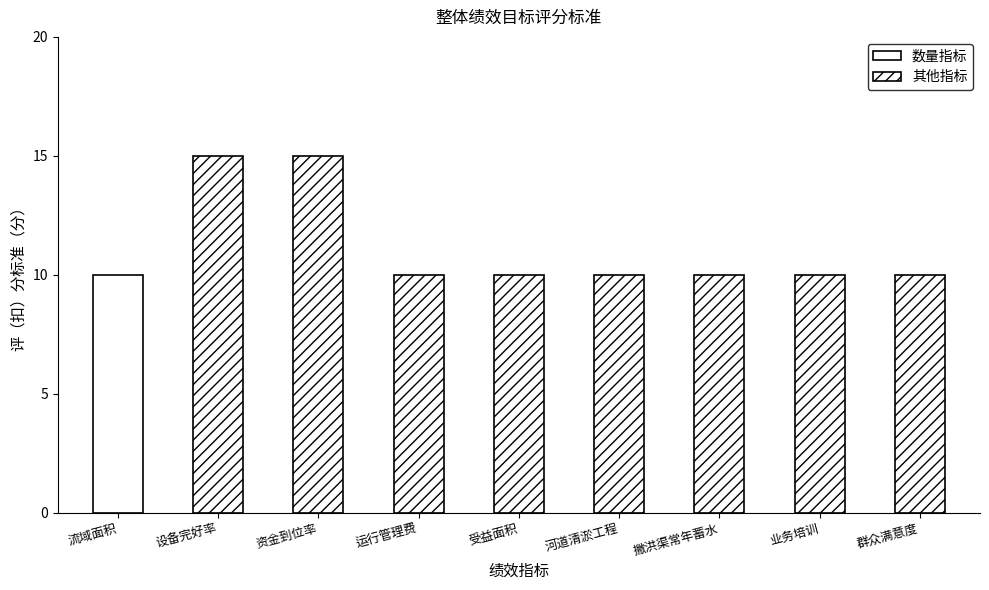

How many data points are above 10?

2